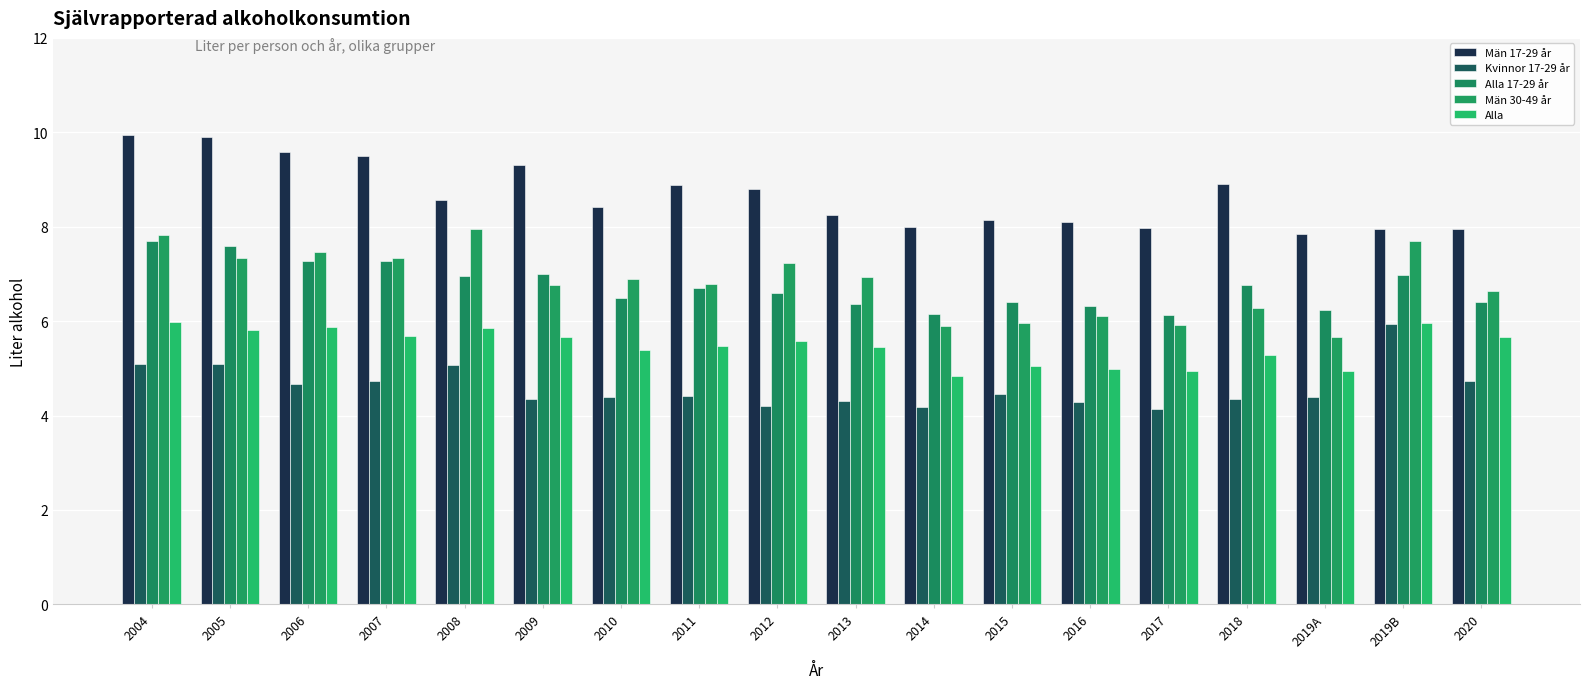

Are the bars grouped side by side (vs. stacked)?

Yes